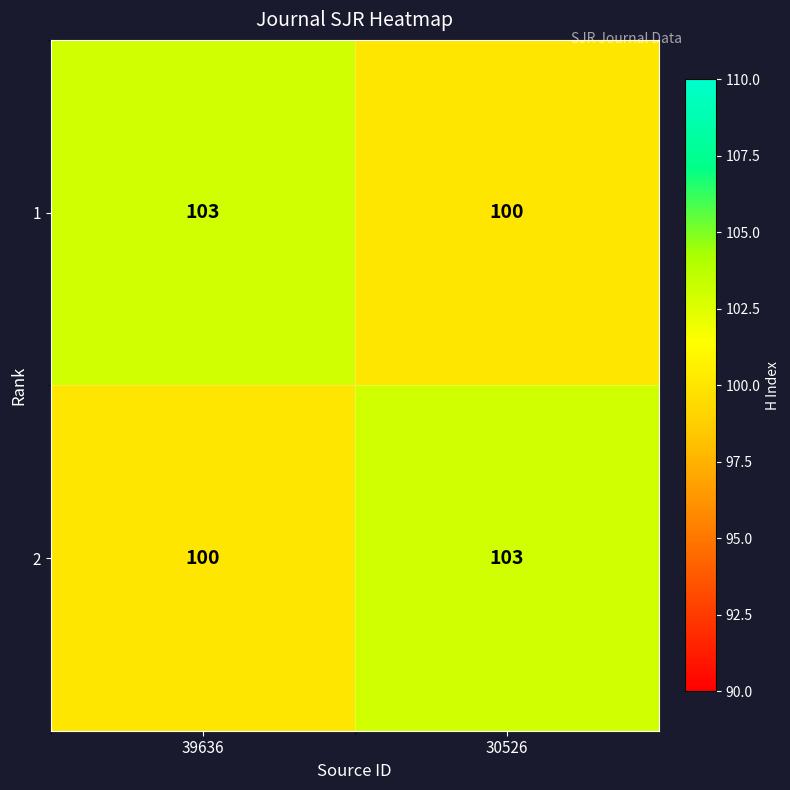

What is the total value across all series at 39636?

203